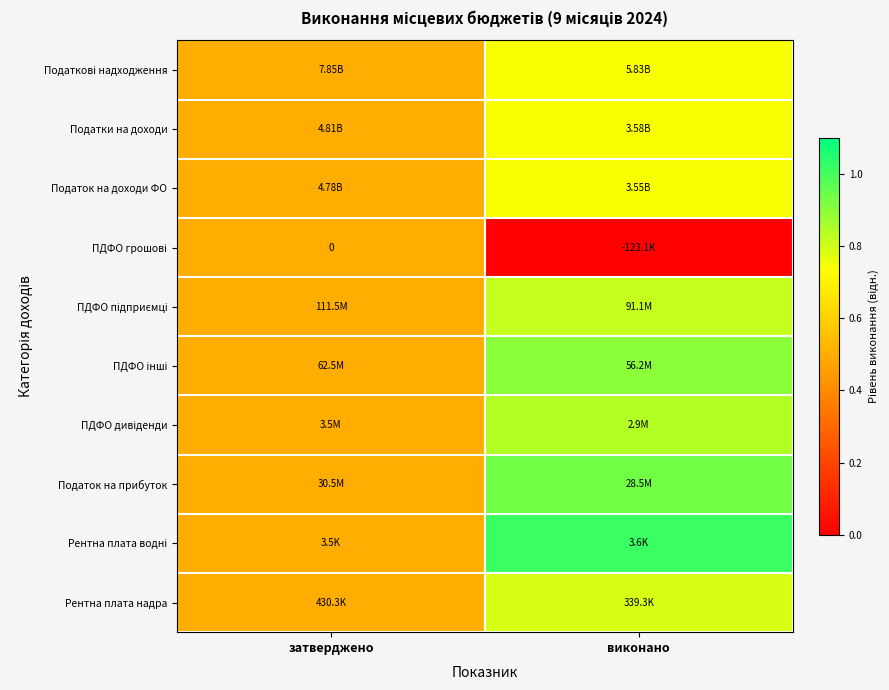

Is it true that ПДФО інші equals 0.9 at виконано?

True